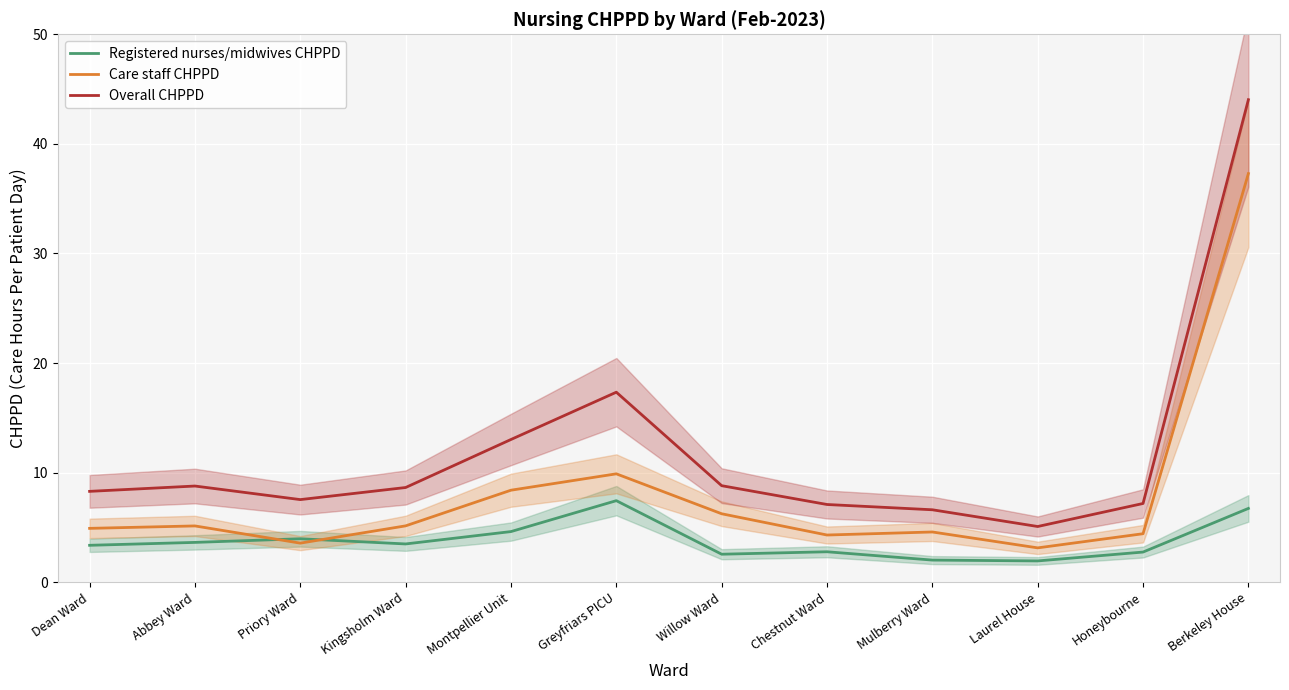

In Care staff CHPPD, how many points are higher than both neighbors (excluding endpoints)?

3